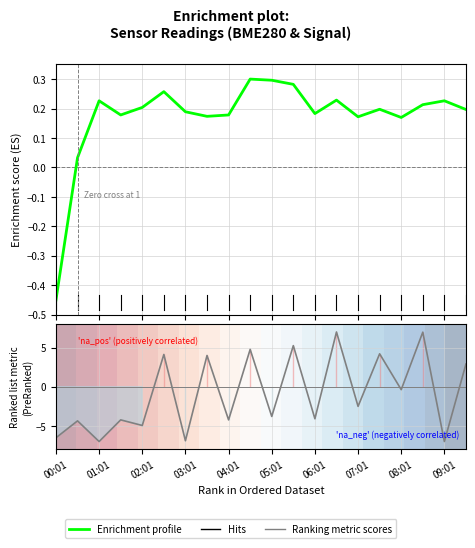

What is the average value of the Enrichment profile series?

0.2